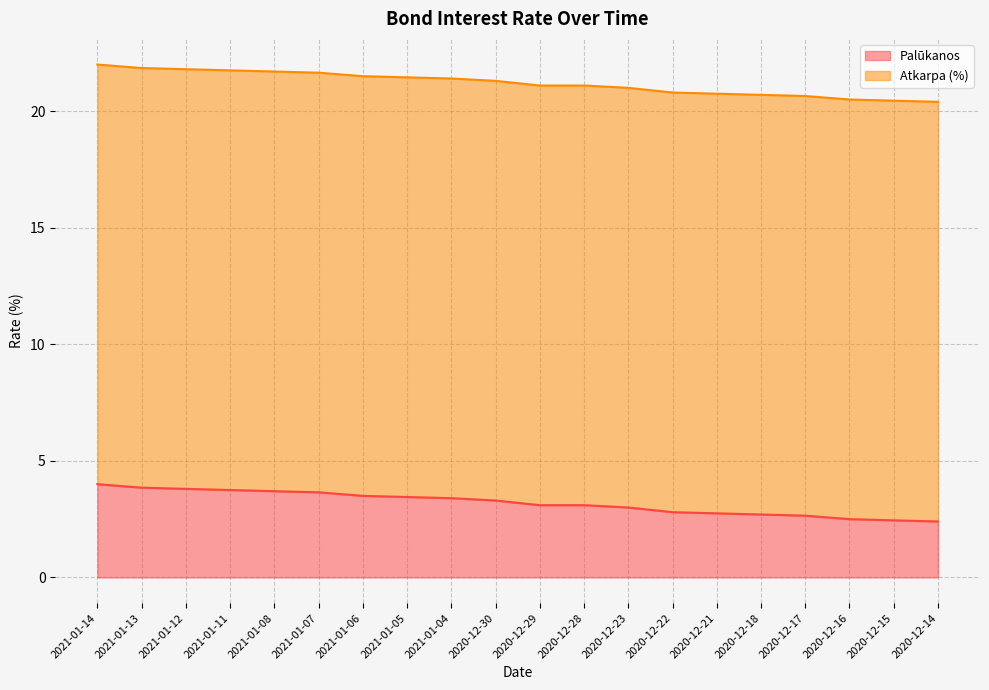

The value at 2020-12-28 is 1.5. True or false?

False